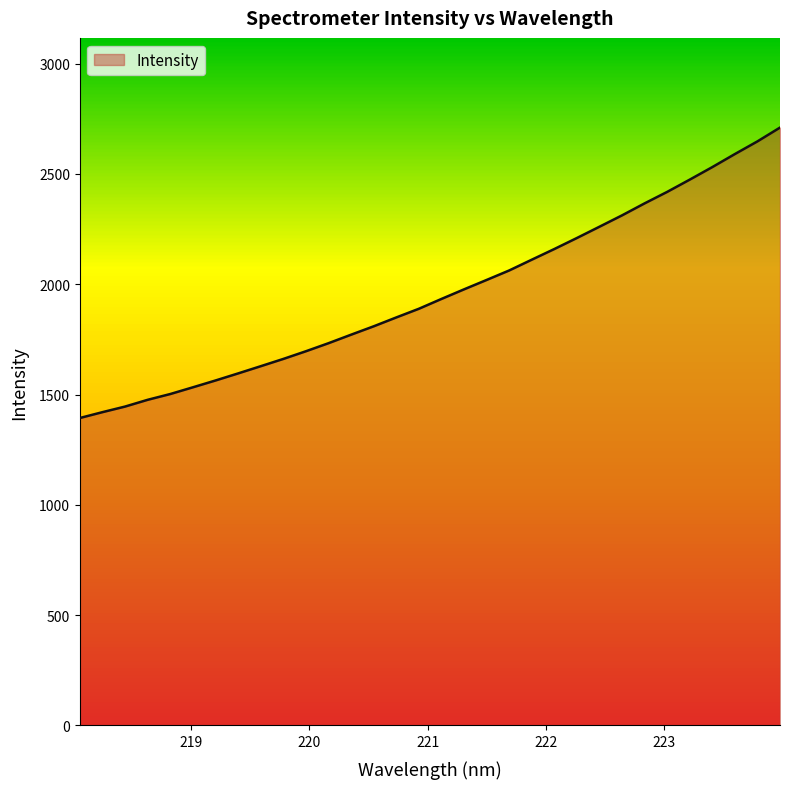

What is the difference between the maximum and minimum values?

1316.5